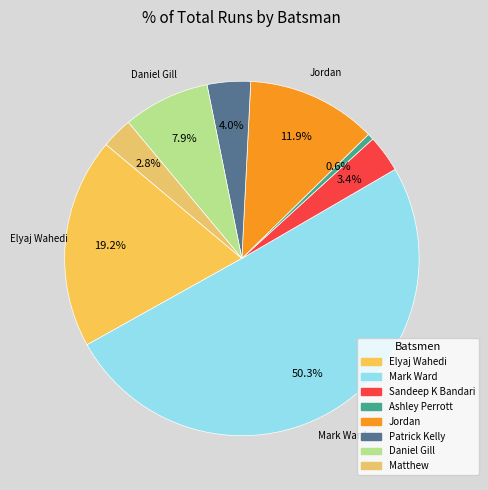

How many slices are in this pie chart?

8